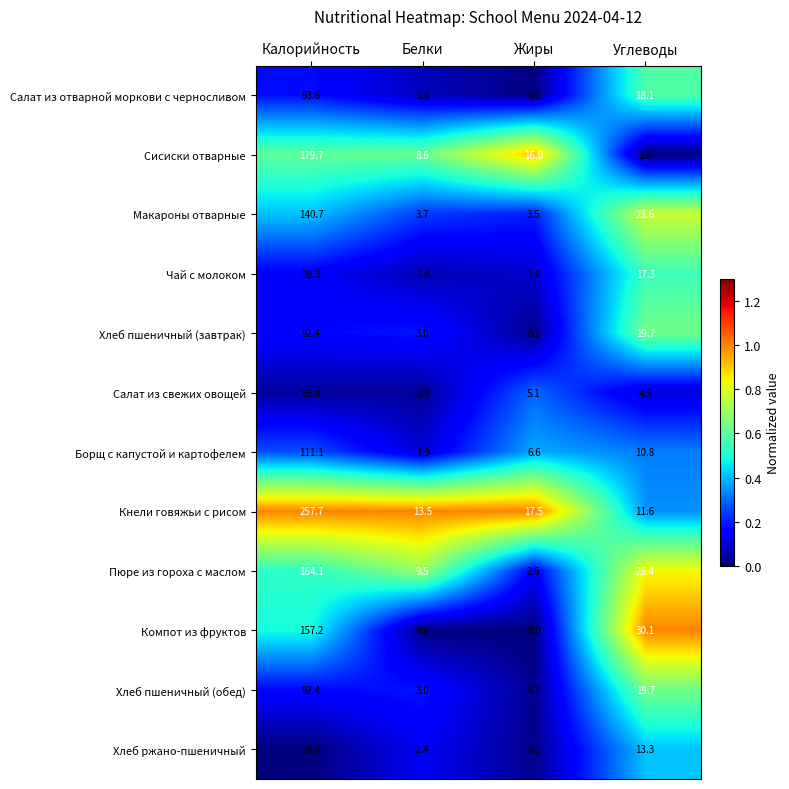

What is the total value across all series at Калорийность?

1503.0